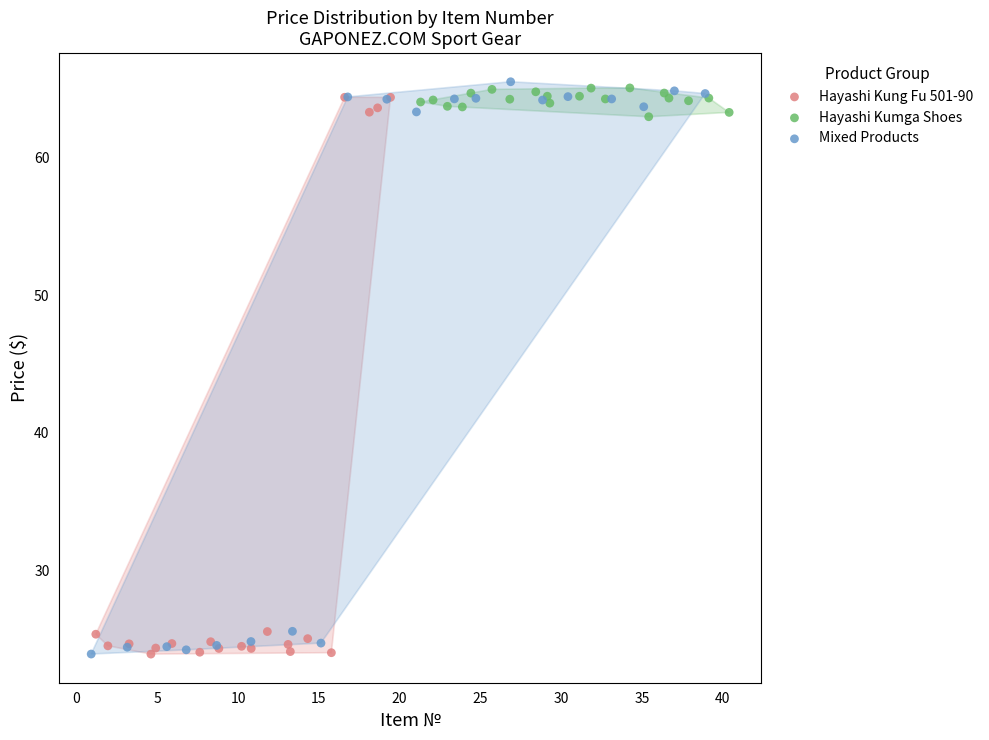

What are all the series names shown in the legend?

Hayashi Kung Fu 501-90, Hayashi Kumga Shoes, Mixed Products